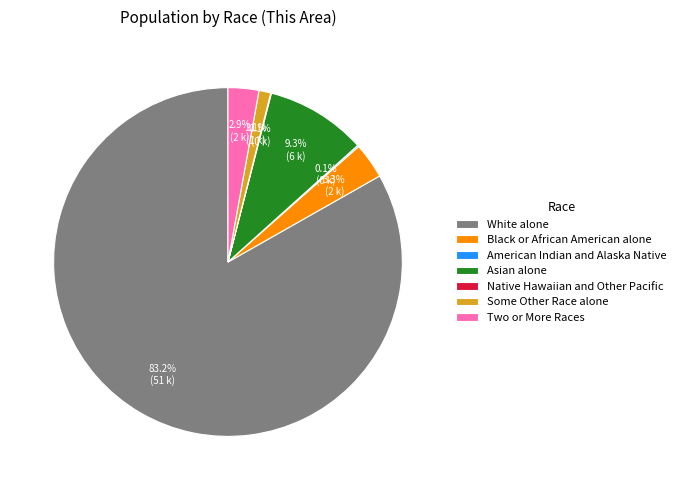

To the nearest percent, what is the average slice percentage?

14%